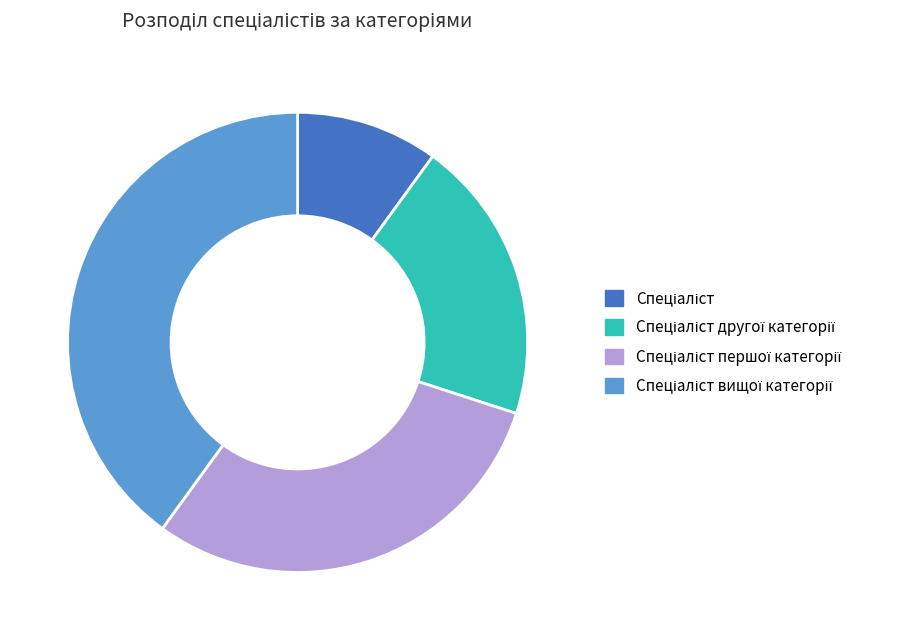

Does any single category account for the majority?

No